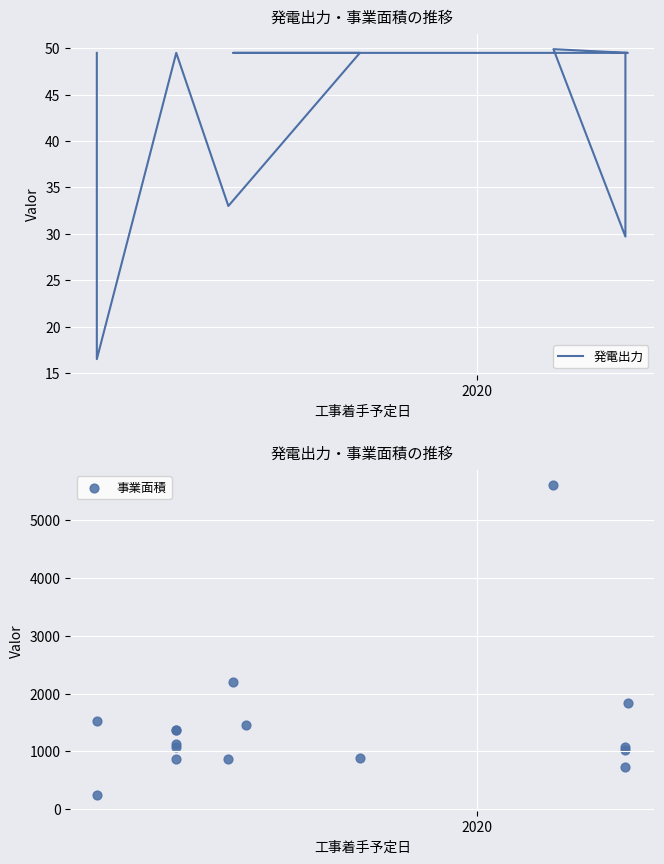

What are all the series names shown in the legend?

発電出力, 事業面積